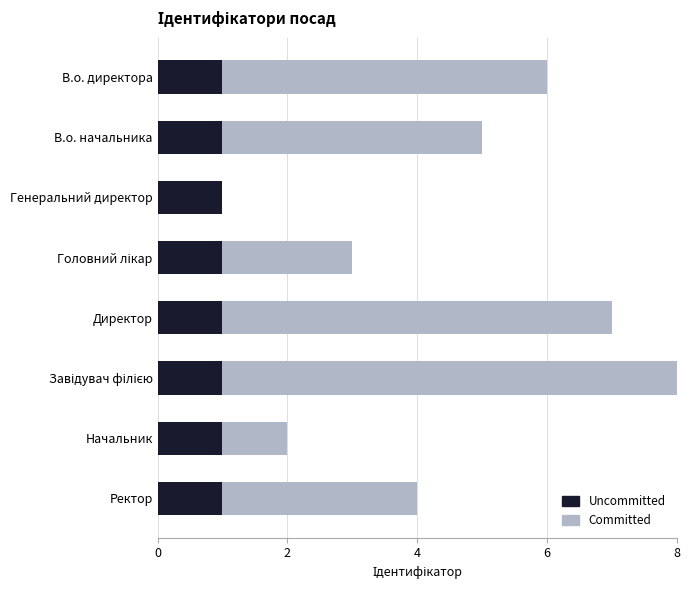

What is the sum of all Uncommitted values?

8